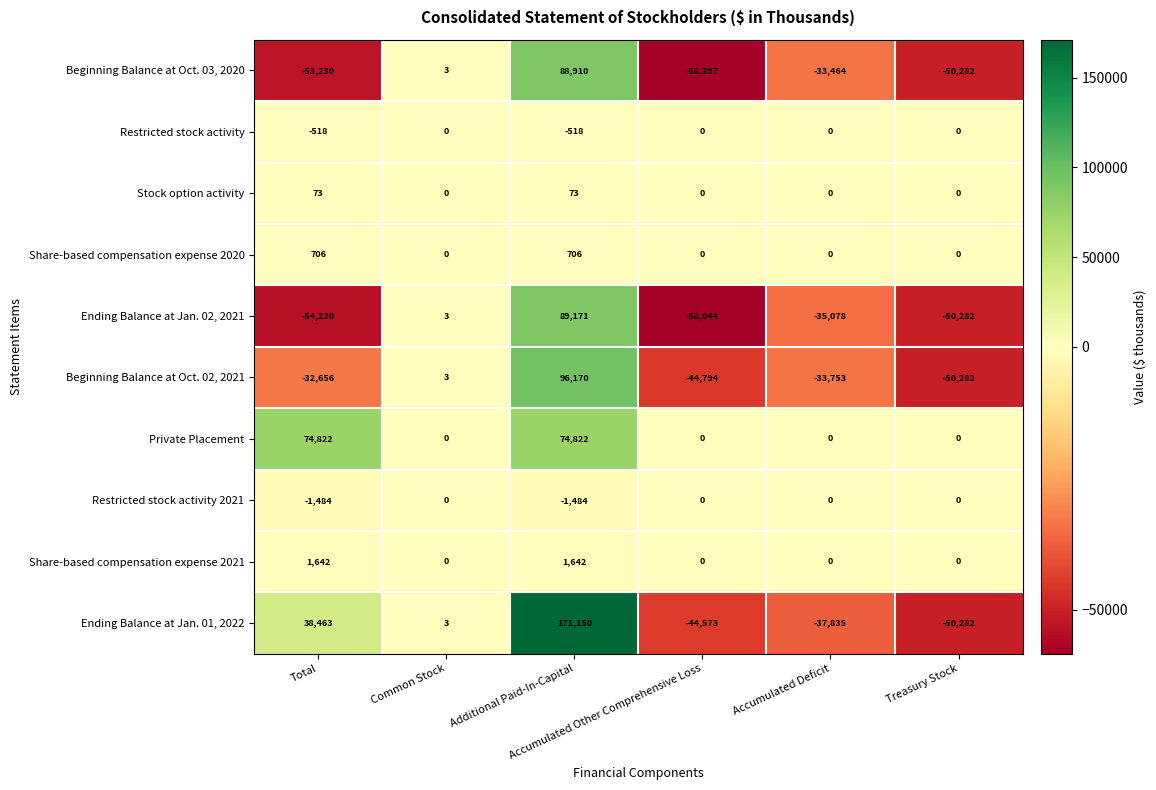

What is the difference between the maximum and minimum values in the Share-based compensation expense 2021 series?

1642